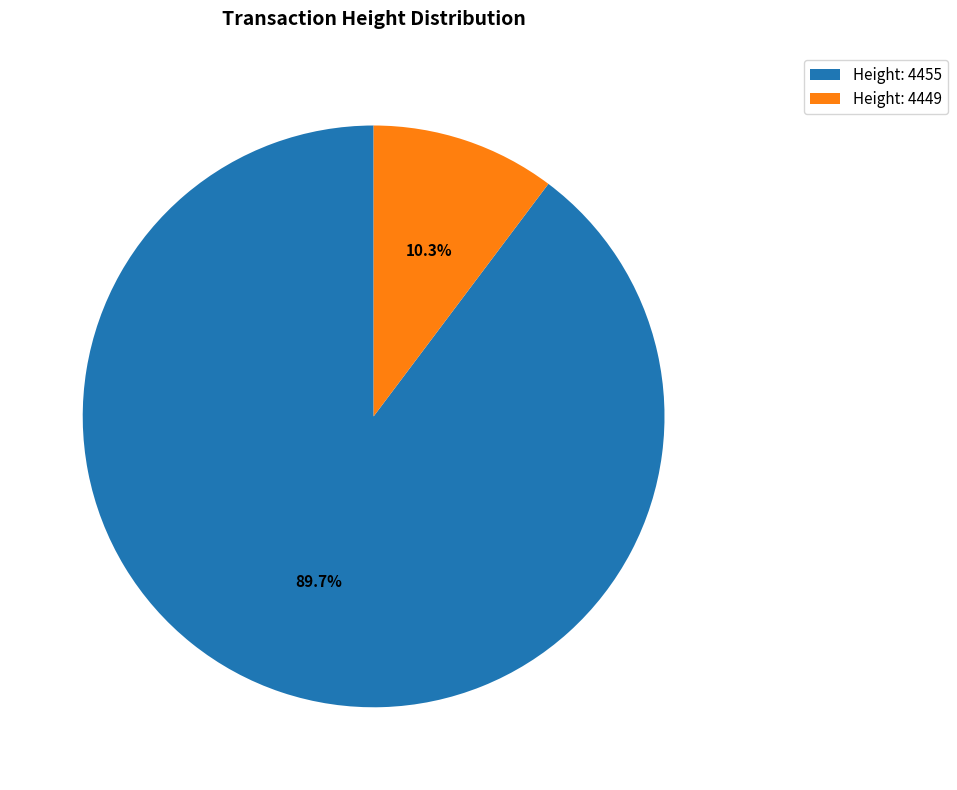

What percentage is NOT represented by Height: 4455?

10.3%